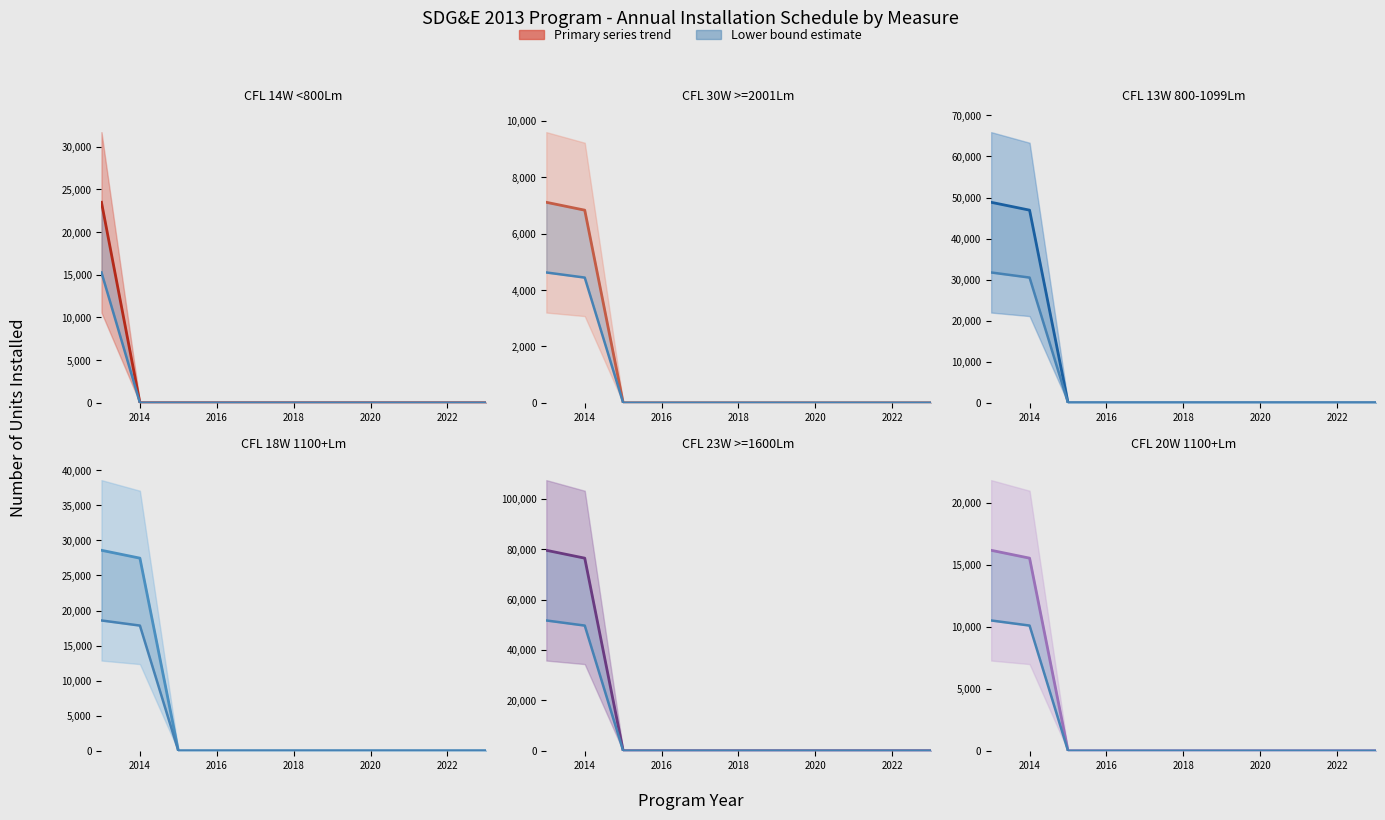

Which label corresponds to the largest value in the chart?

2013